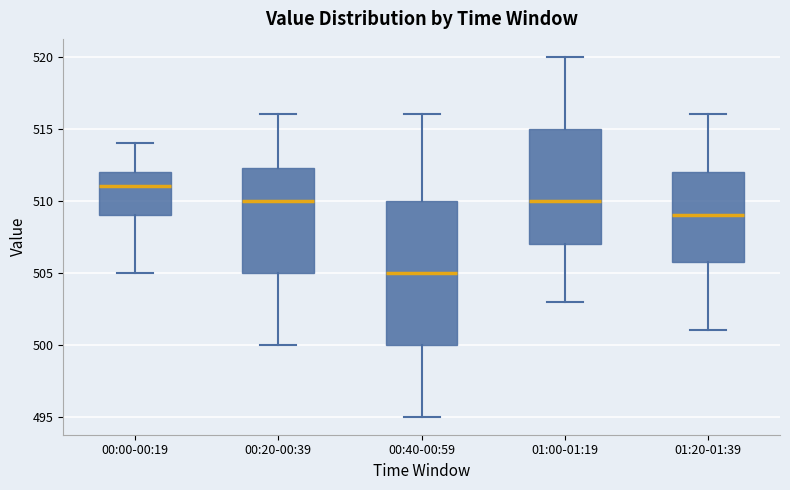

Reading left to right, read every box against the y-axis: the position of its median line, the range the box covers, and the ends of its whiskers. The values are not printed on the chart, so give them approximately, as read against the axis.

00:00-00:19: median 511.0, box 509.0 to 512.0, whiskers 505.0 to 514.0
00:20-00:39: median 510.0, box 505.0 to 512.5, whiskers 500.0 to 516.0
00:40-00:59: median 505.0, box 500.0 to 510.0, whiskers 495.0 to 516.0
01:00-01:19: median 510.0, box 507.0 to 515.0, whiskers 503.0 to 520.0
01:20-01:39: median 509.0, box 506.0 to 512.0, whiskers 501.0 to 516.0